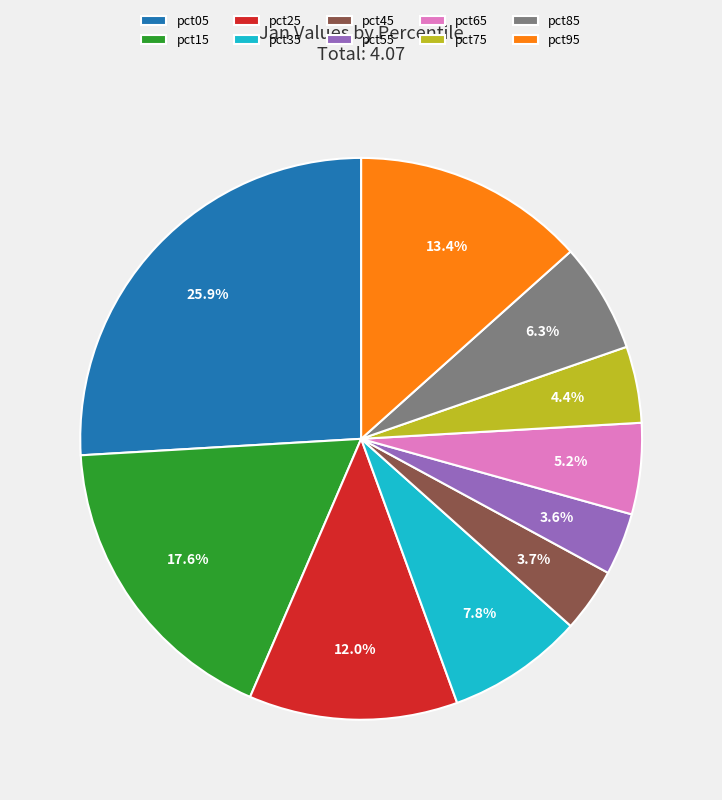

To the nearest percent, what is the combined percentage of pct95 and pct45?

17%